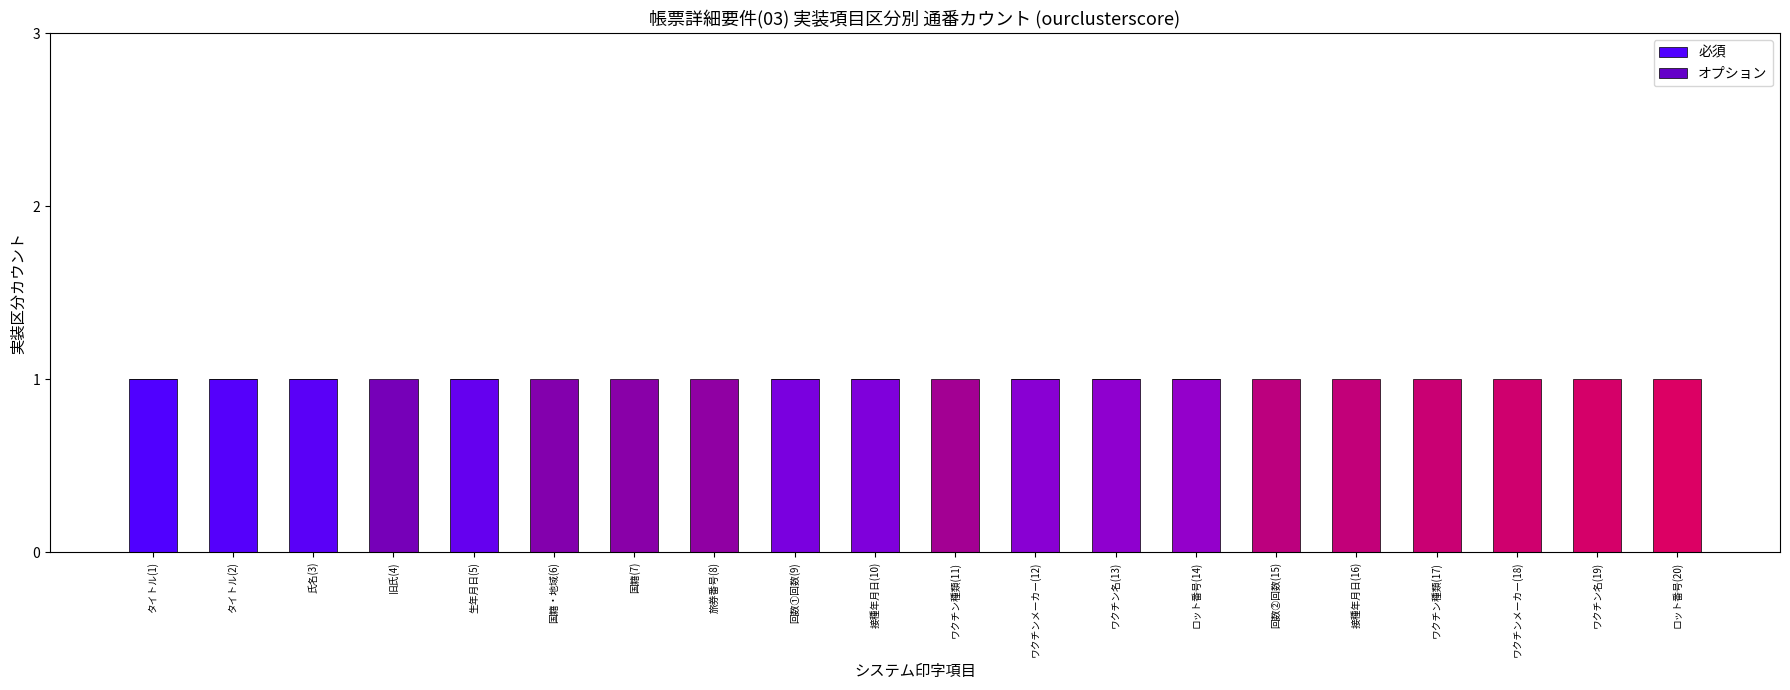

The value of 必須 at 氏名(3) is 1. True or false?

True